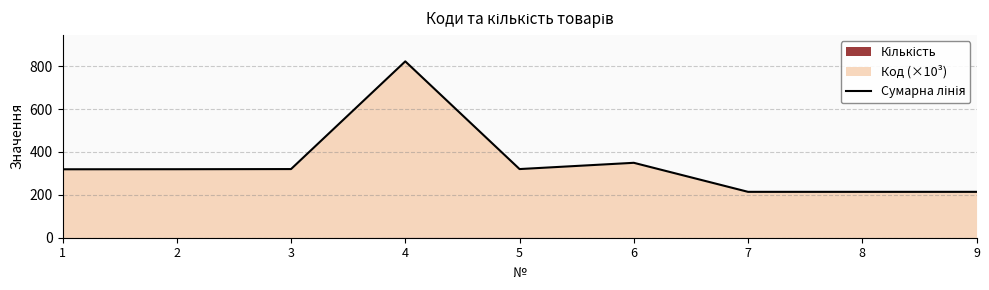

Reading left to right, what are all the values shown in this chart?

319.1	319.4	320.1	822.3	320.1	349.3	213.9	213.9	213.9